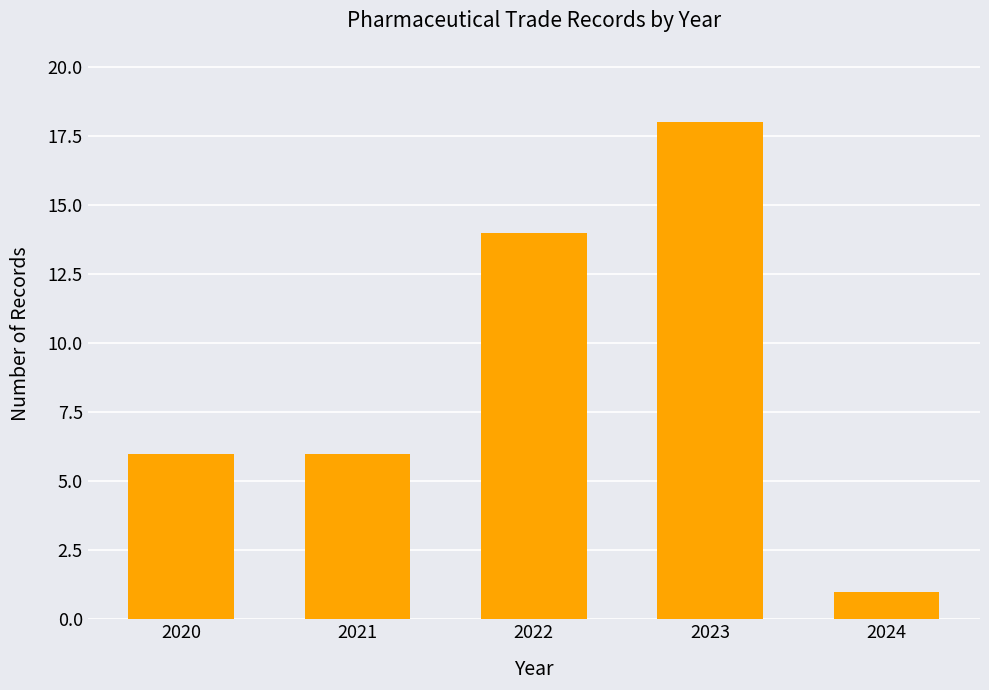

Which category has the highest value across all series?

2023